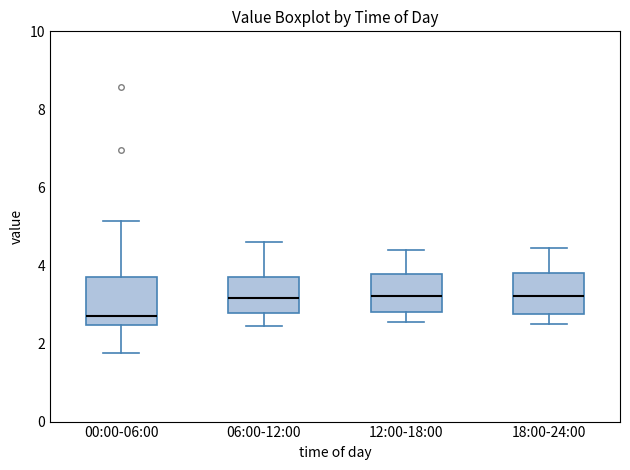

Reading left to right, transcribe this box plot: for each box, give where its median line is, the range the box spans, and where its two whiskers end, as read against the y-axis. The values are not printed on the chart, so give them approximately, as read against the axis.

00:00-06:00: median 2.8, box 2.4 to 3.6, whiskers 1.8 to 5.2
06:00-12:00: median 3.2, box 2.8 to 3.8, whiskers 2.4 to 4.6
12:00-18:00: median 3.2, box 2.8 to 3.8, whiskers 2.6 to 4.4
18:00-24:00: median 3.2, box 2.8 to 3.8, whiskers 2.6 to 4.4